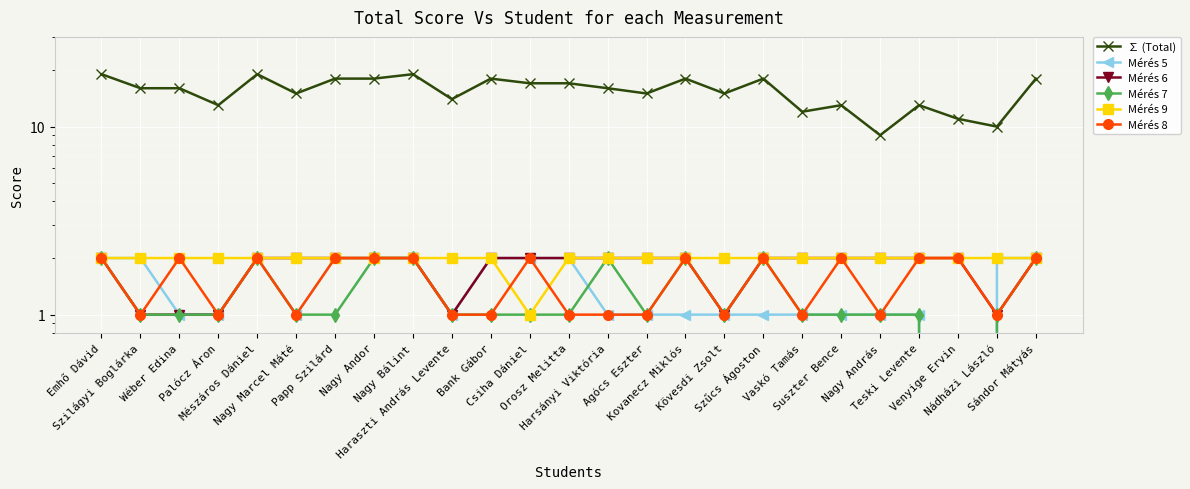

Between Nagy Bálint and Suszter Bence, which is larger?

Nagy Bálint